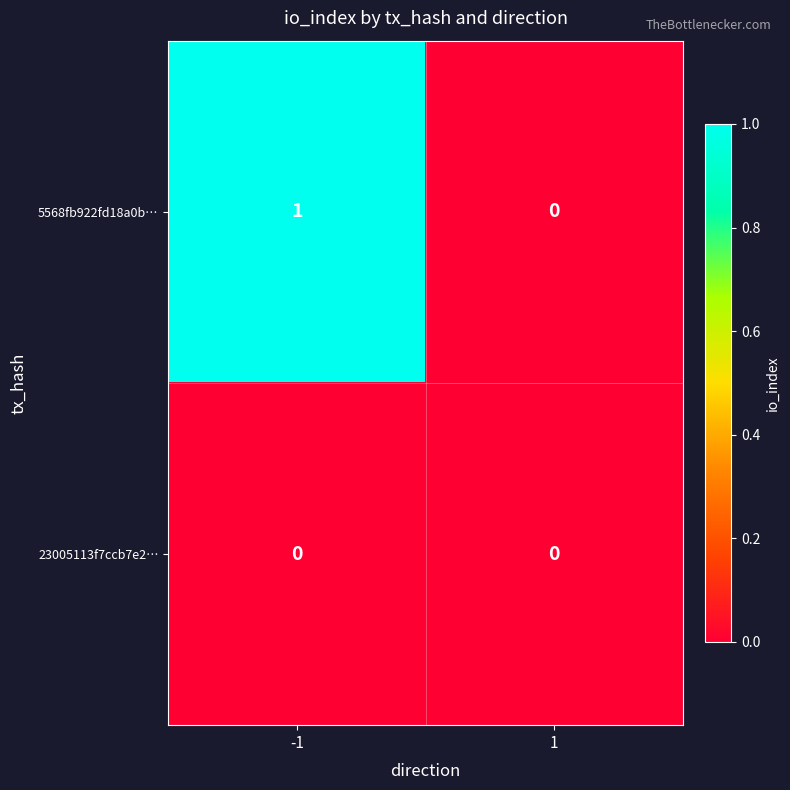

List the series in order of their peak value, lowest first.

23005113f7ccb7e2…, 5568fb922fd18a0b…